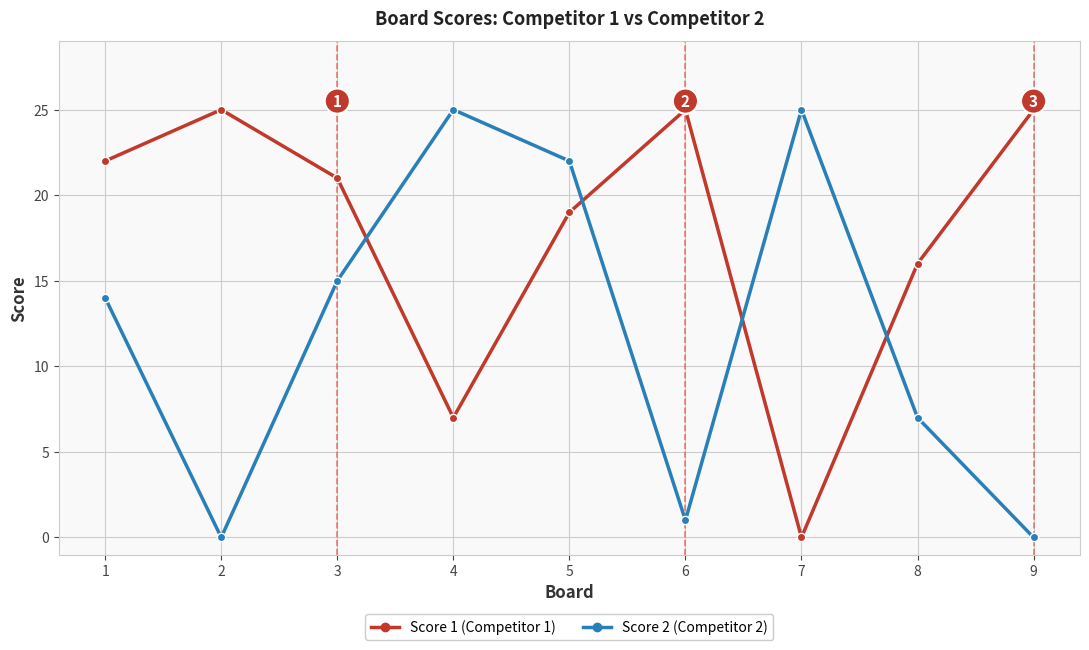

At which category is the sum across all series the highest?

5